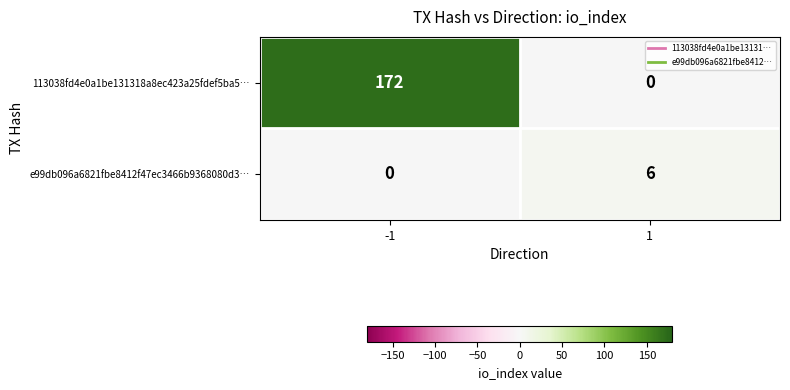

What is the sum of the e99db096a6821fbe8412f47ec3466b9368080d3… values at -1 and 1?

6